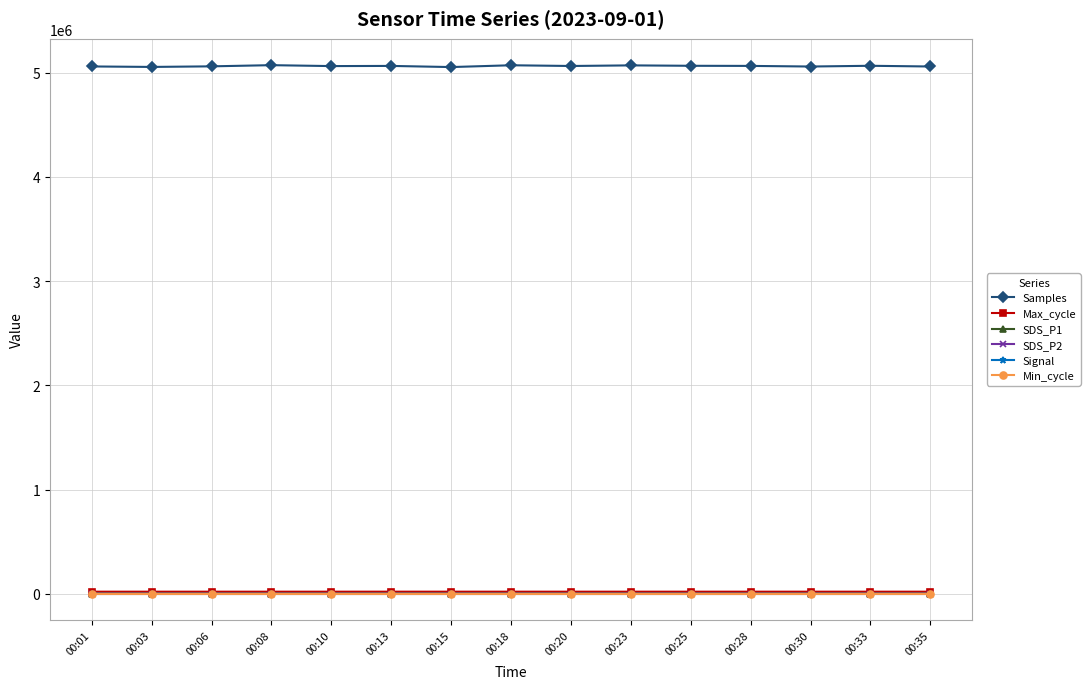

True or false: Min_cycle and Max_cycle intersect in this chart.

False